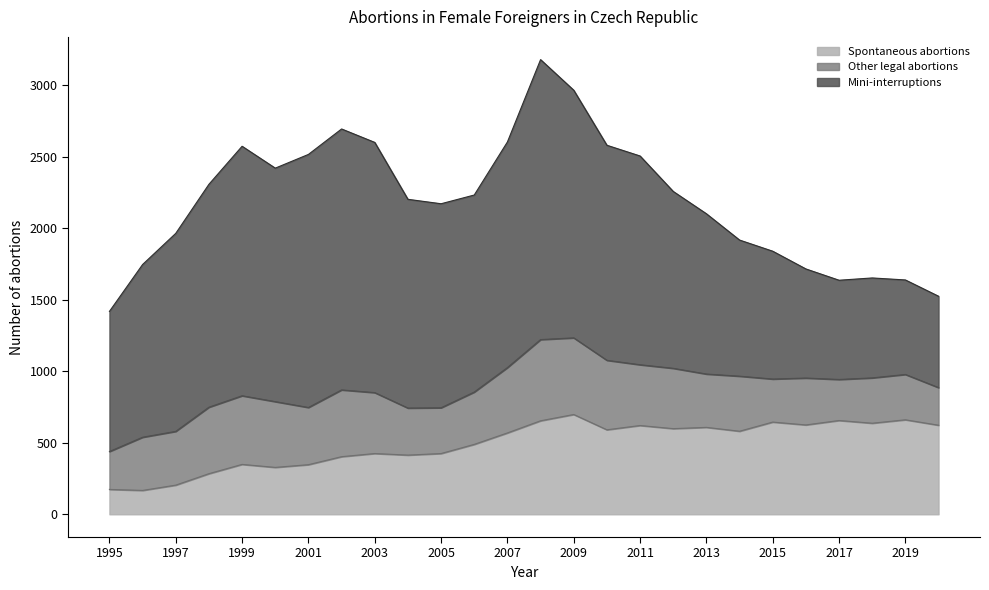

True or false: Spontaneous abortions has more than 0 points higher than both neighbors.

True